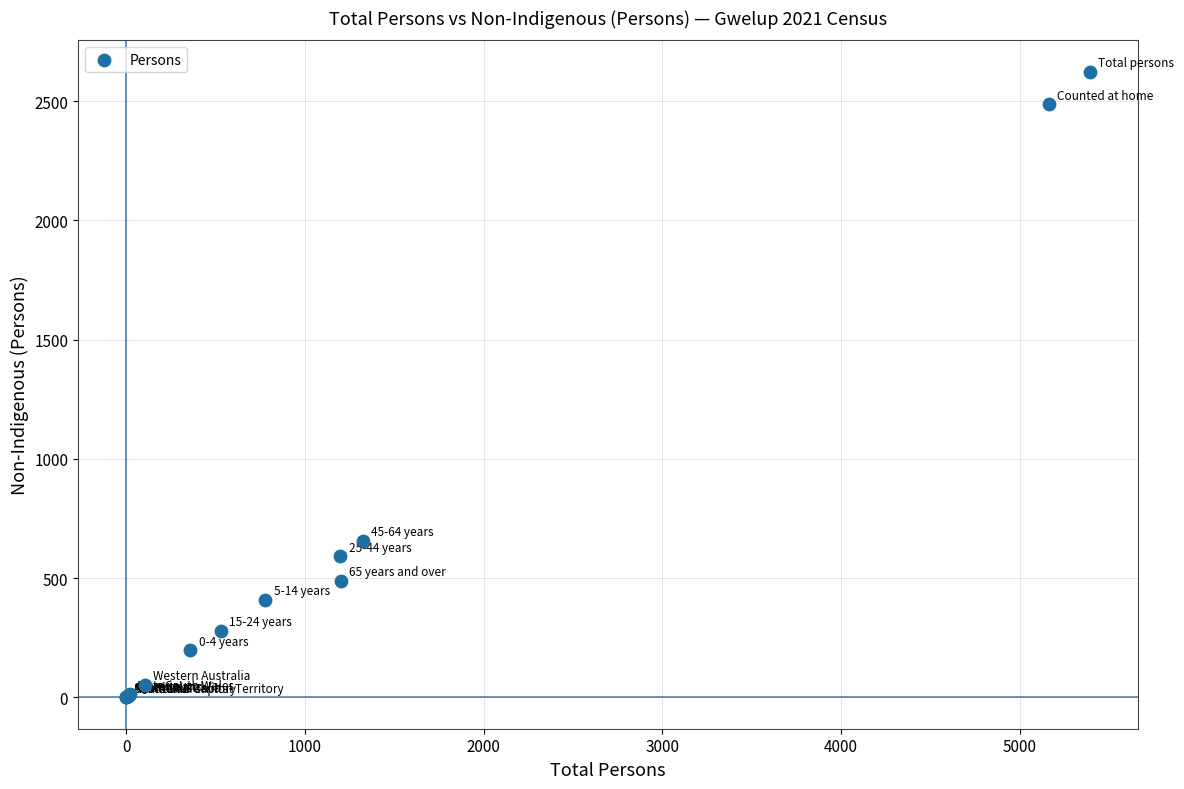

What Y value in the scatter plot is closest to 1312?

656